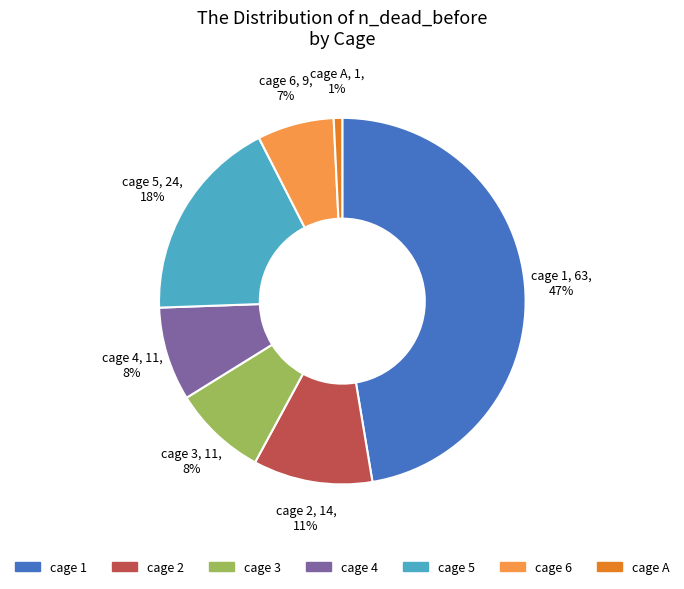

To the nearest percent, what is the difference between the cage 2 and cage 6 slice percentages?

4%